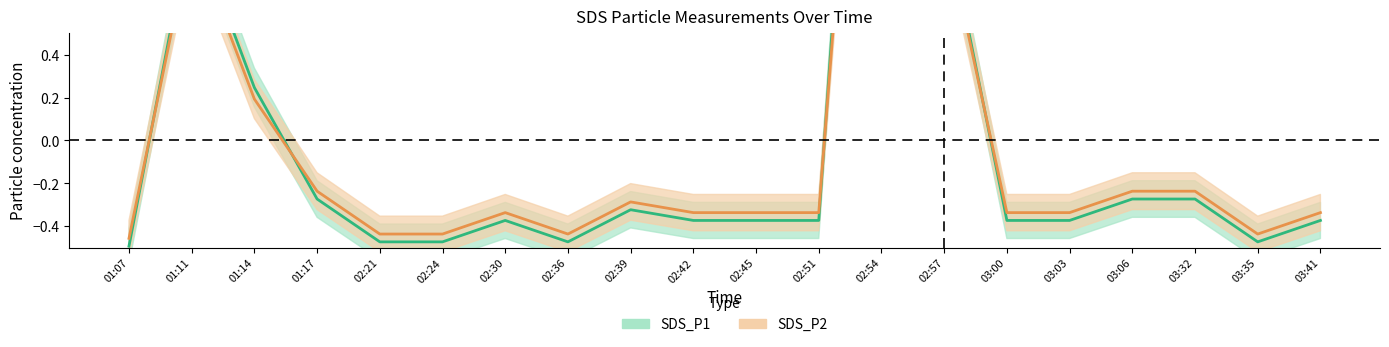

What is the difference between the second highest and second lowest values in the SDS_P2 series?

1.4